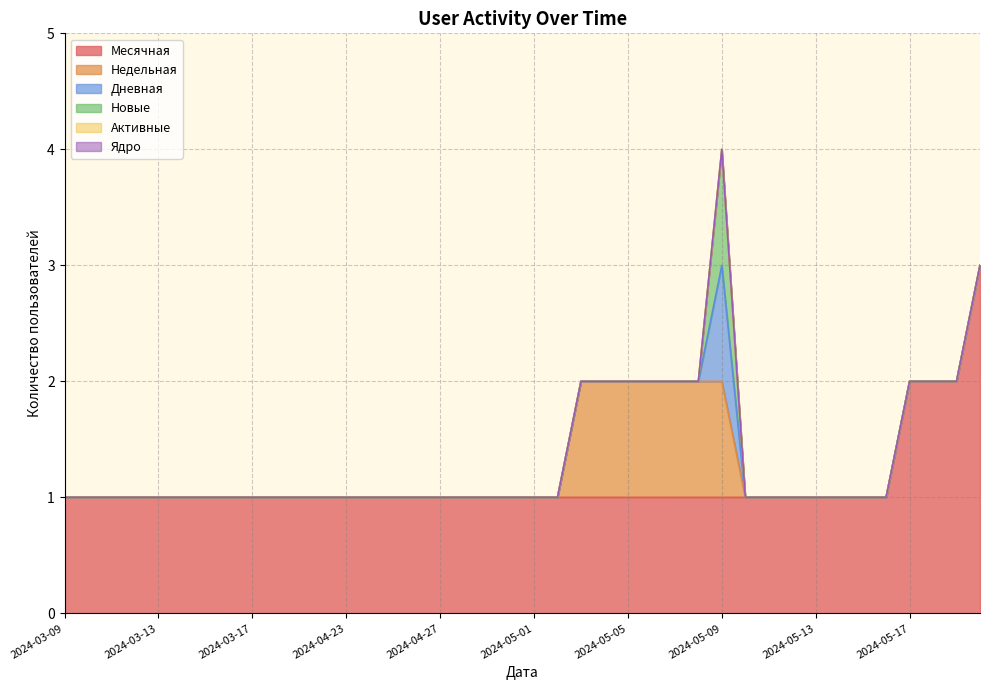

At 2024-05-14, list the series in order from smallest to largest.

Недельная, Дневная, Новые, Ядро, Активные, Месячная